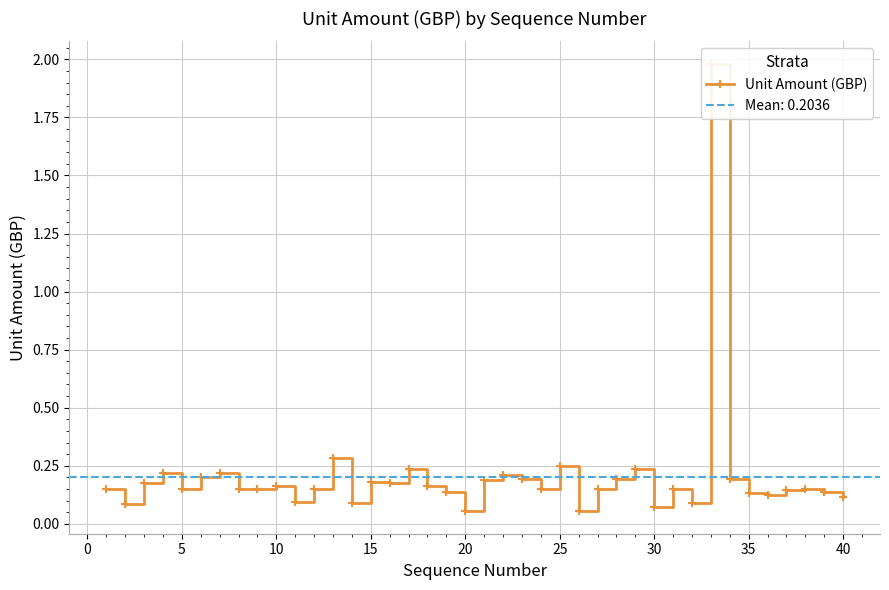

The chart shows a value of 0.2 at 18. True or false?

False